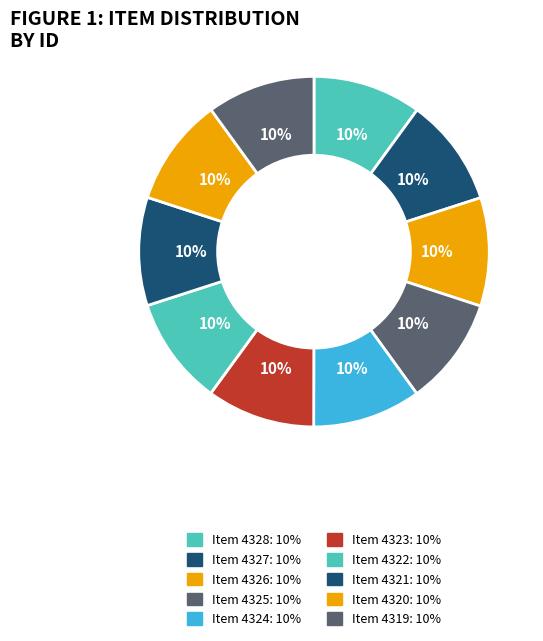

How many slices are in this pie chart?

10